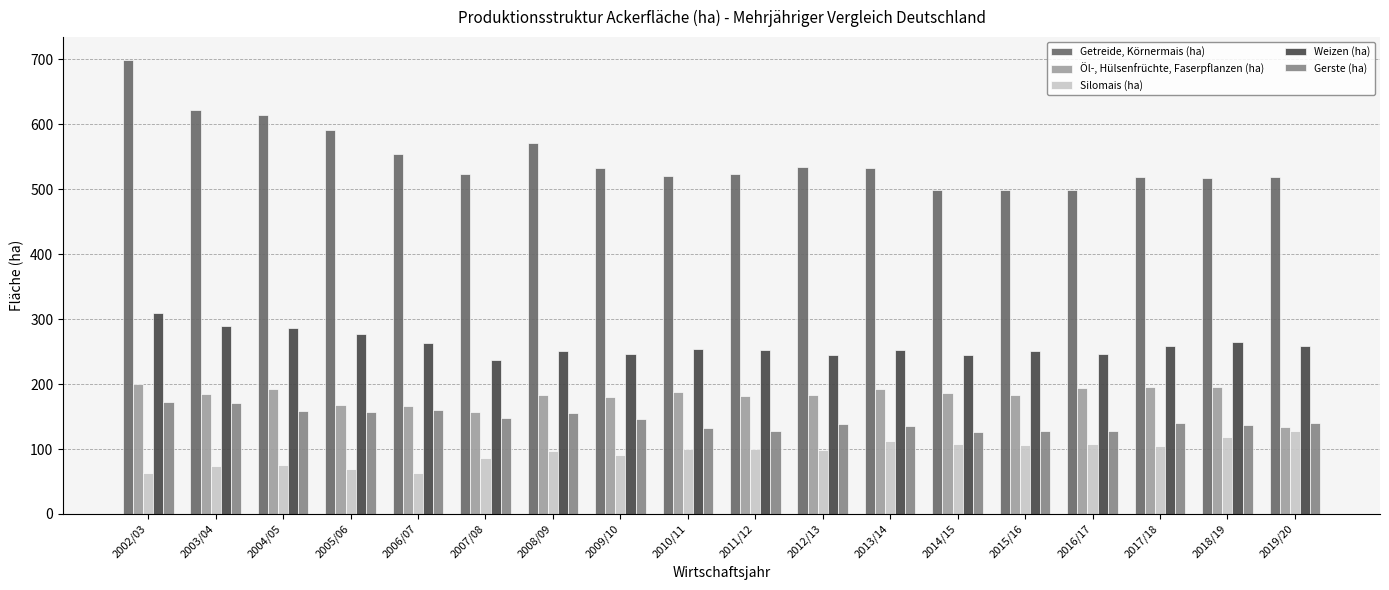

Does the chart contain any negative values?

No